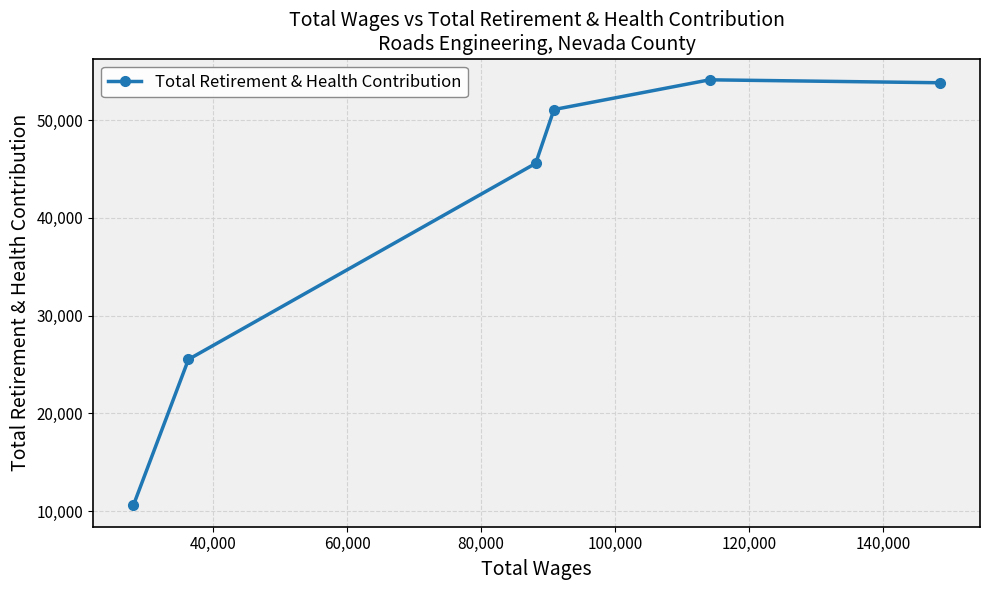

What is the value of the 4th point from the left?

51073